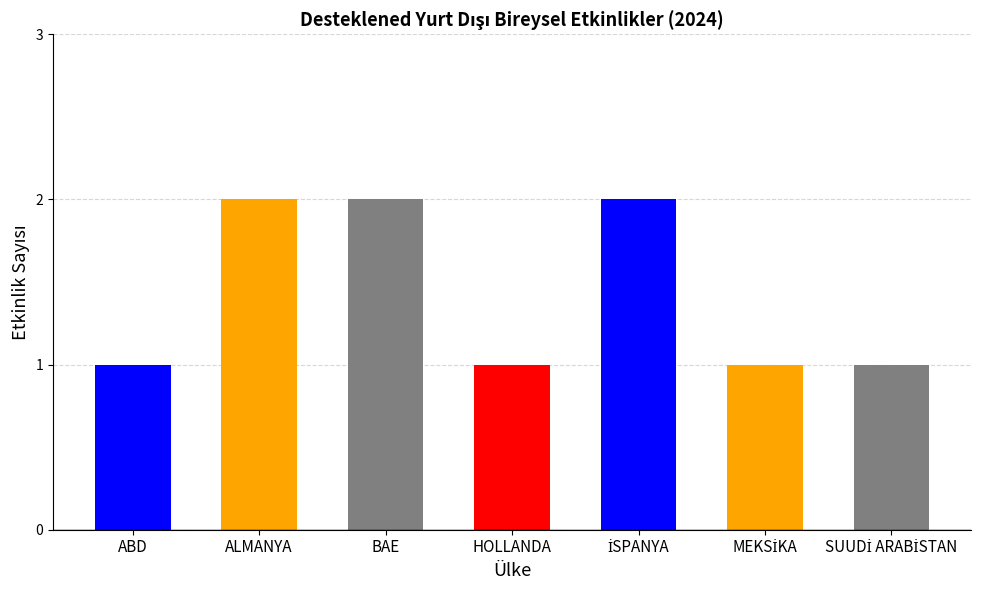

What value does the data have at ALMANYA?

2